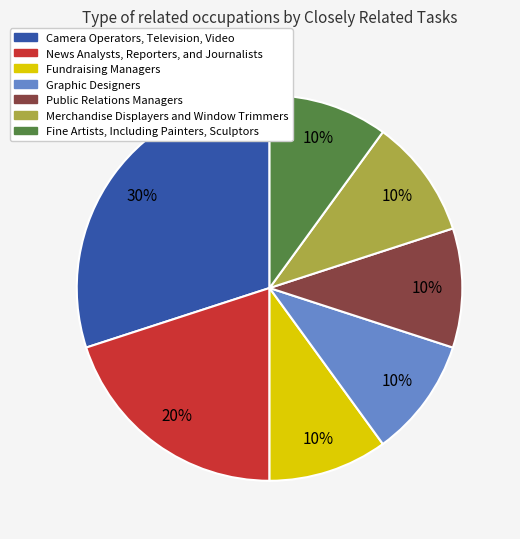

To the nearest percent, what percentage of the pie is News Analysts, Reporters, and Journalists?

20%